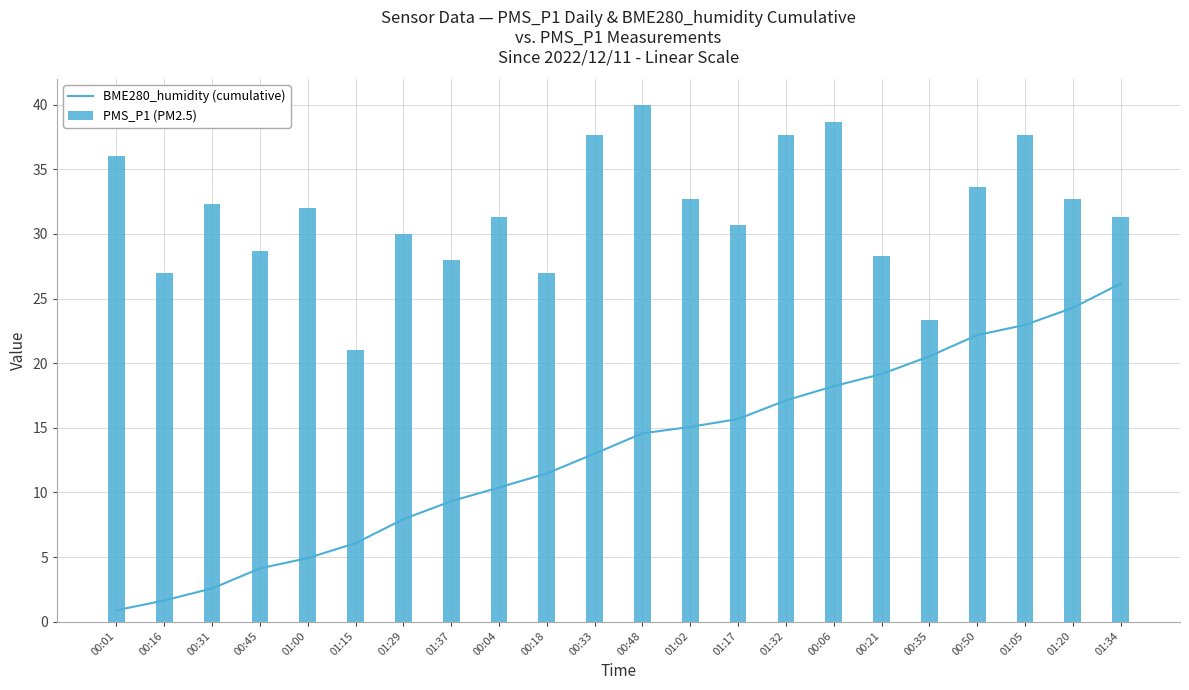

At which label is BME280_humidity (cumulative) closest to 13?

00:33